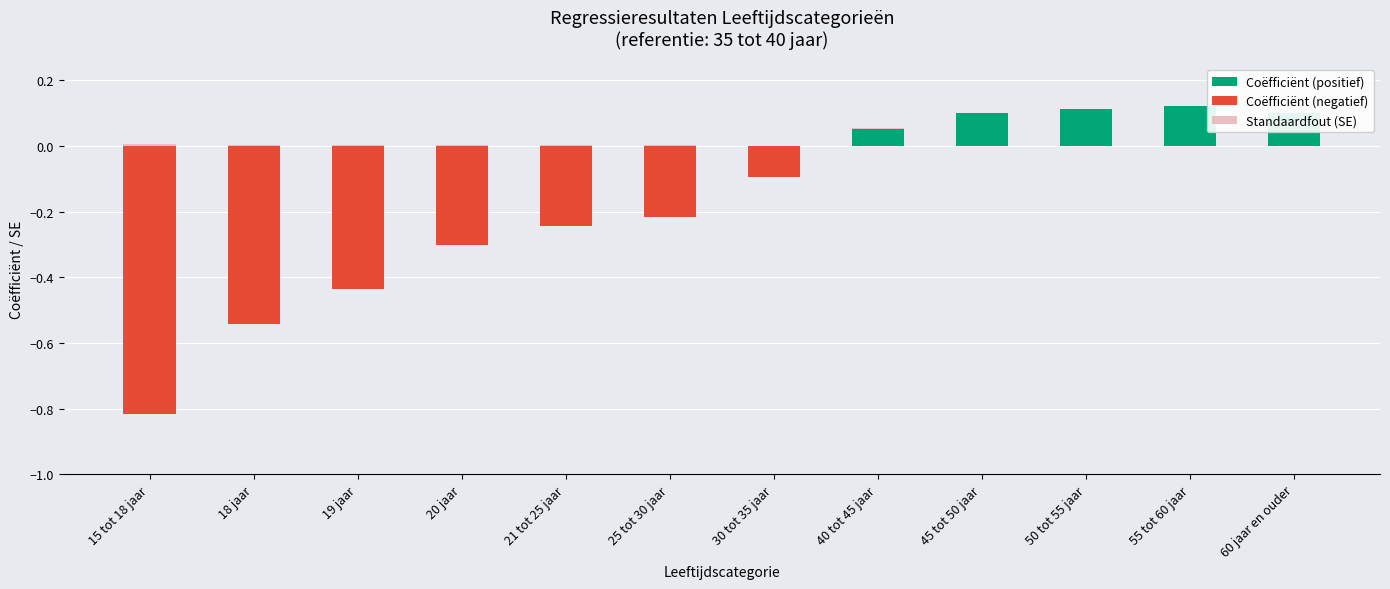

Which series has the widest spread of values?

Coëfficiënt (negatief)